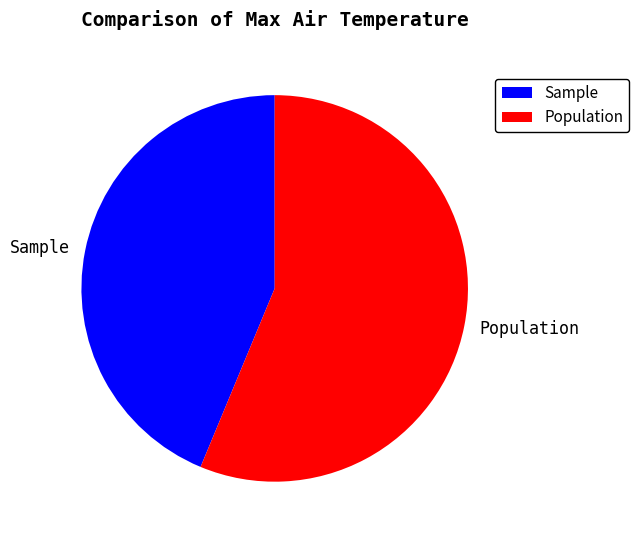

Is the sum of Population and Sample greater than half?

Yes